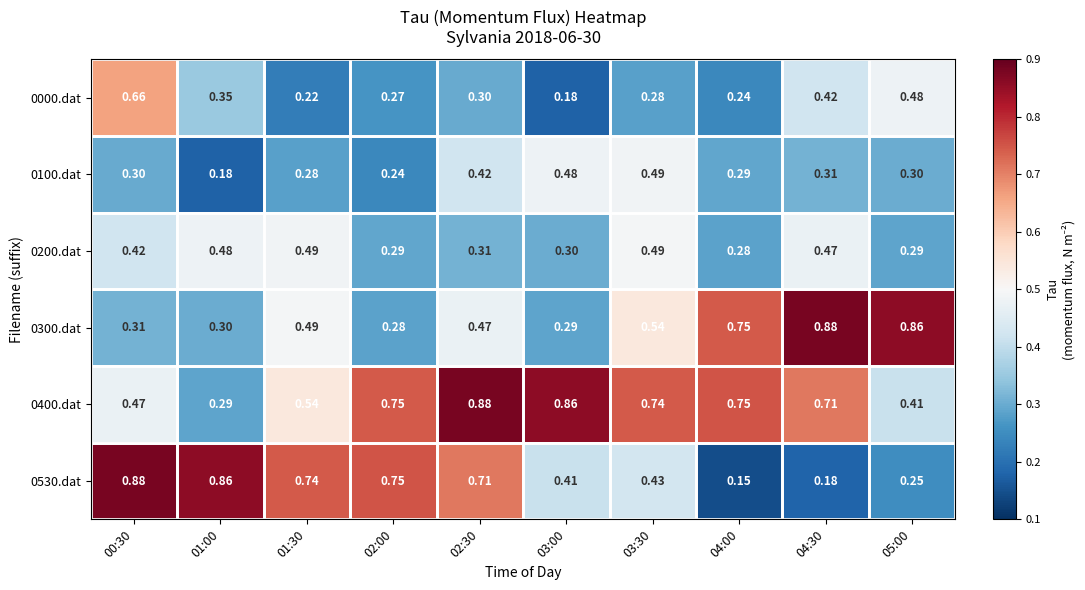

Which series has the largest range (max minus min)?

0530.dat